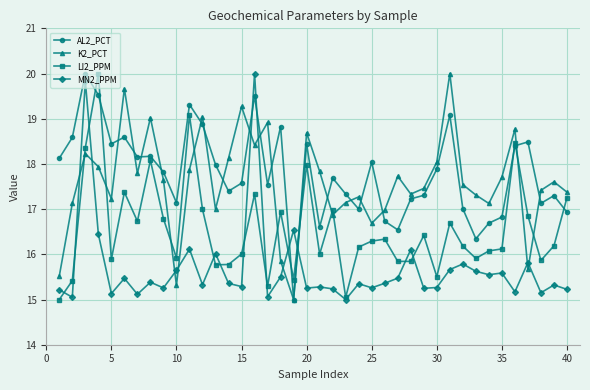

How many interior local peaks does the K2_PCT series have?

12